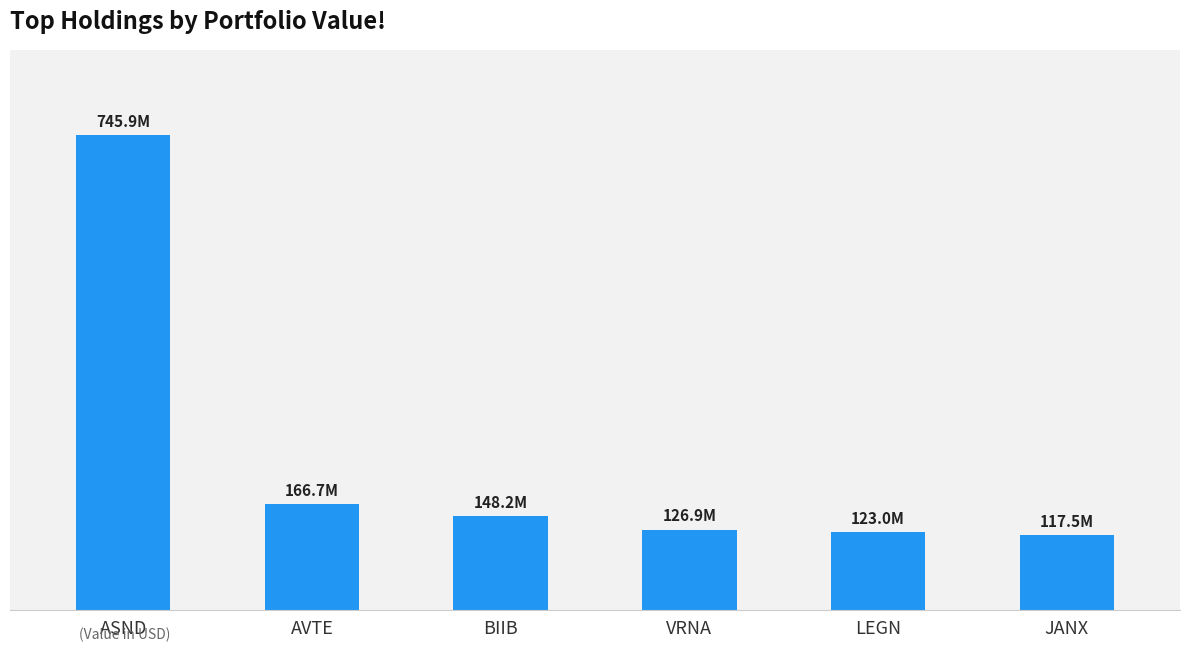

What is the smallest value displayed?

117474673